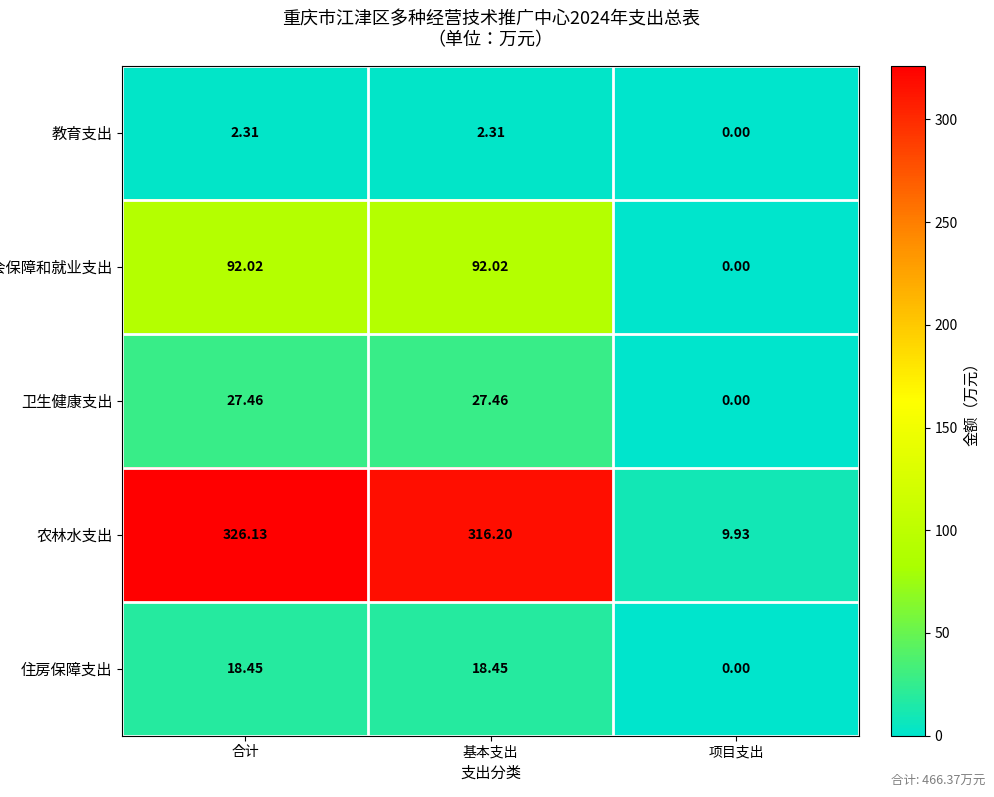

What is the total value across all series at 基本支出?

456.4